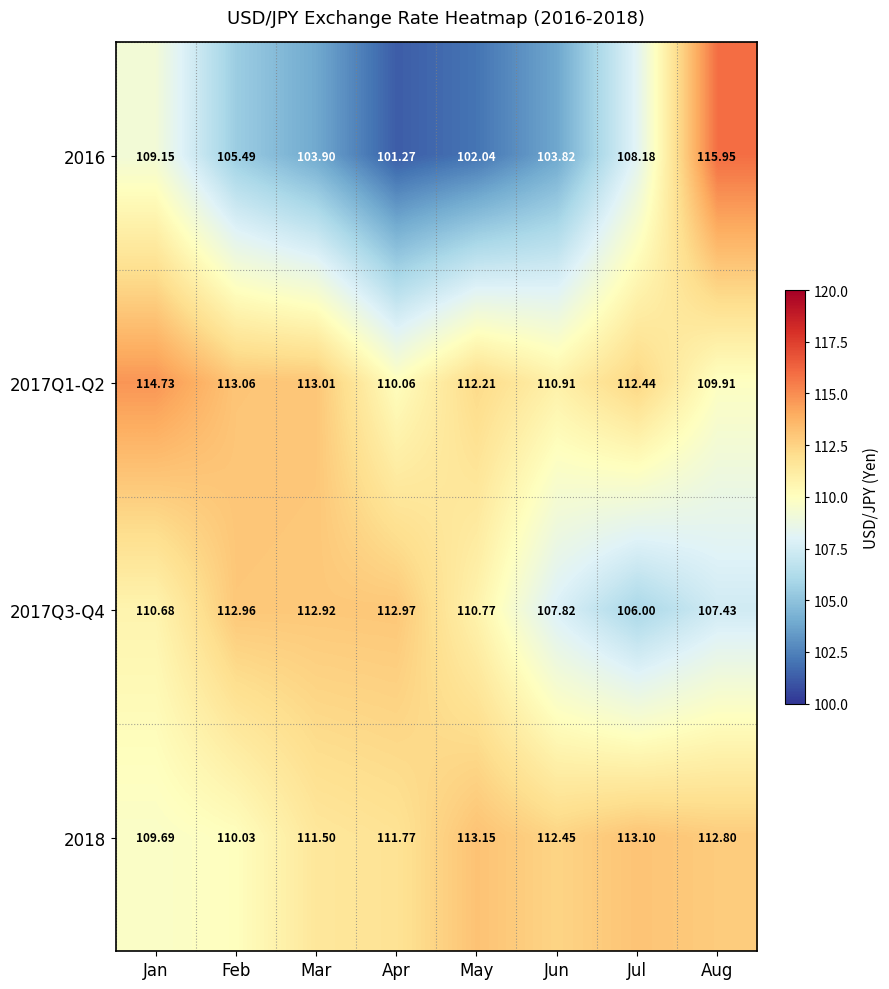

What is the greatest value displayed?

116.0